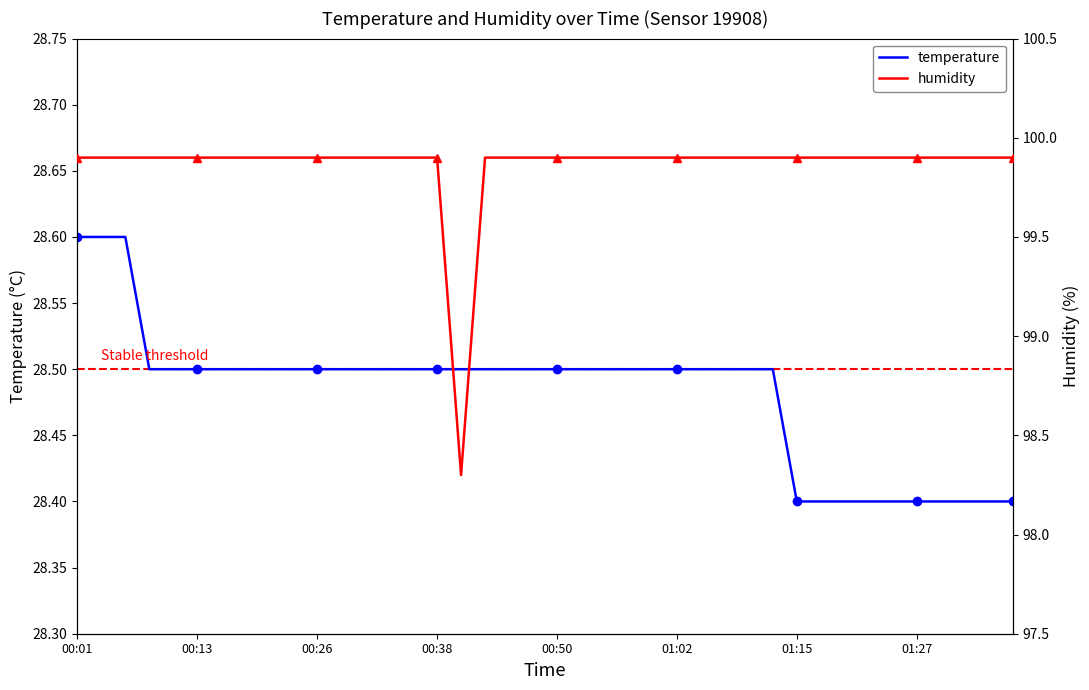

Does the chart have visible grid lines?

No